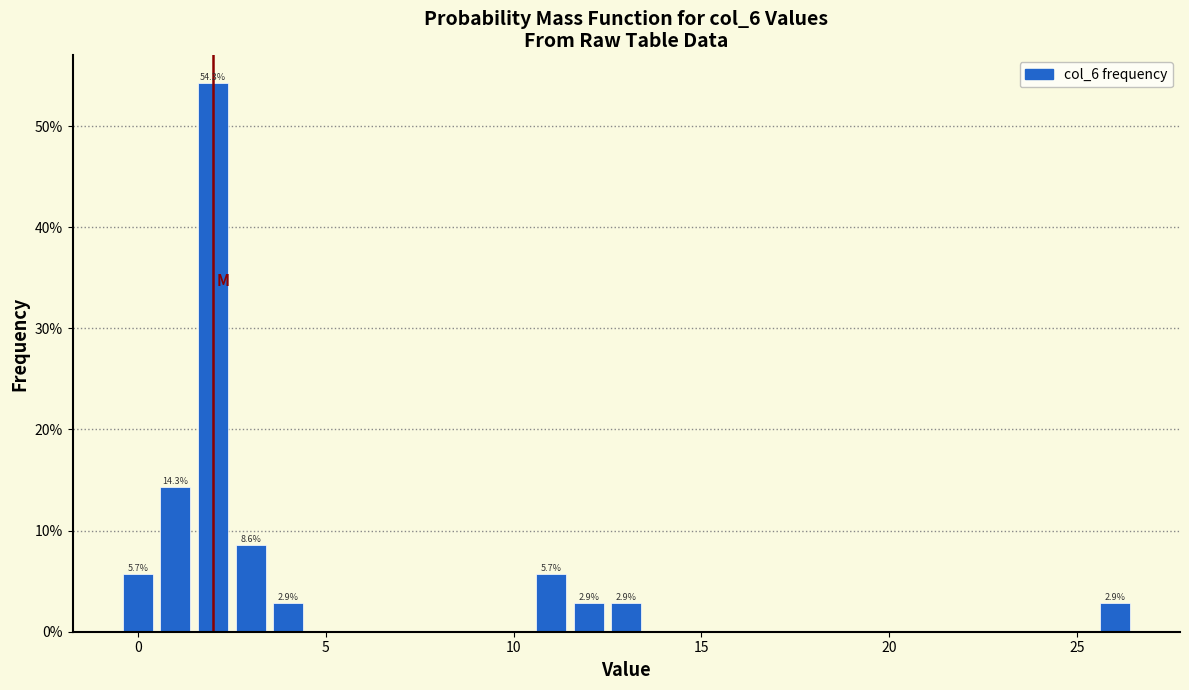

Read against the x-axis, roughly where is the centre of the tallest bar?

2.0